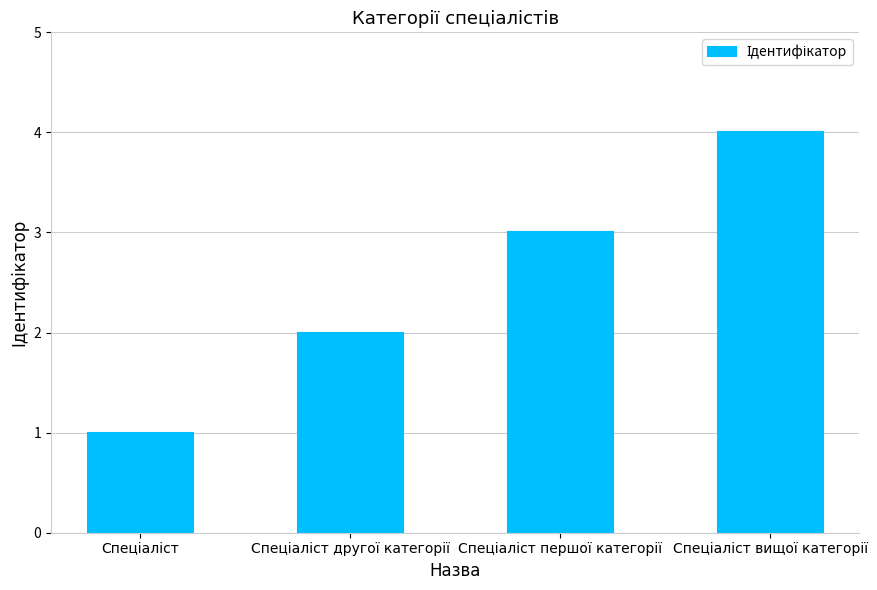

What is the greatest value displayed?

4